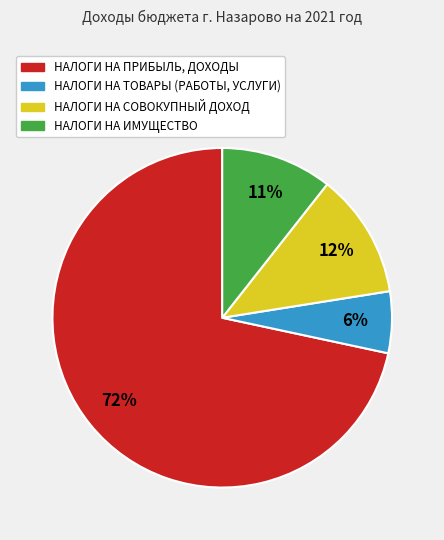

Which slice is the largest?

НАЛОГИ НА ПРИБЫЛЬ, ДОХОДЫ